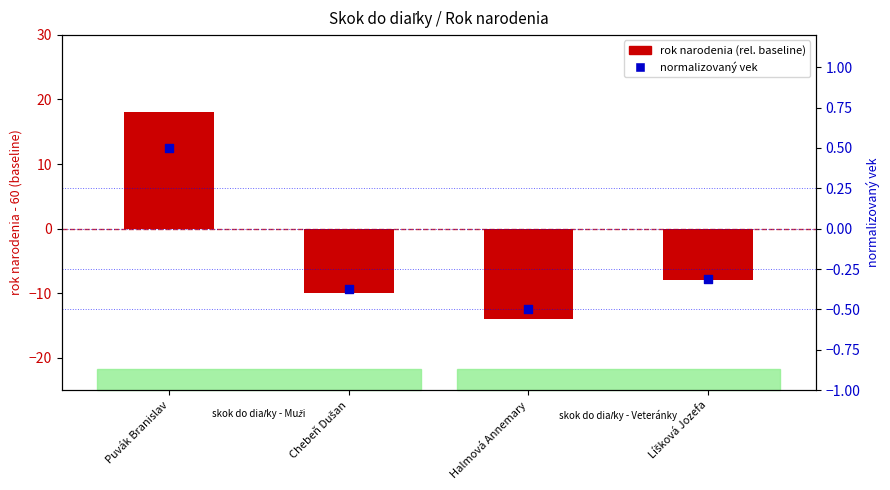

Which series contains the highest Y value?

rok narodenia (rel. k baseline)